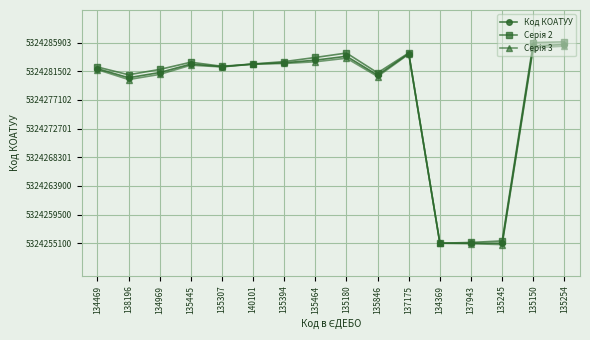

How many data points in Код КОАТУУ are less than 5324282601?

8